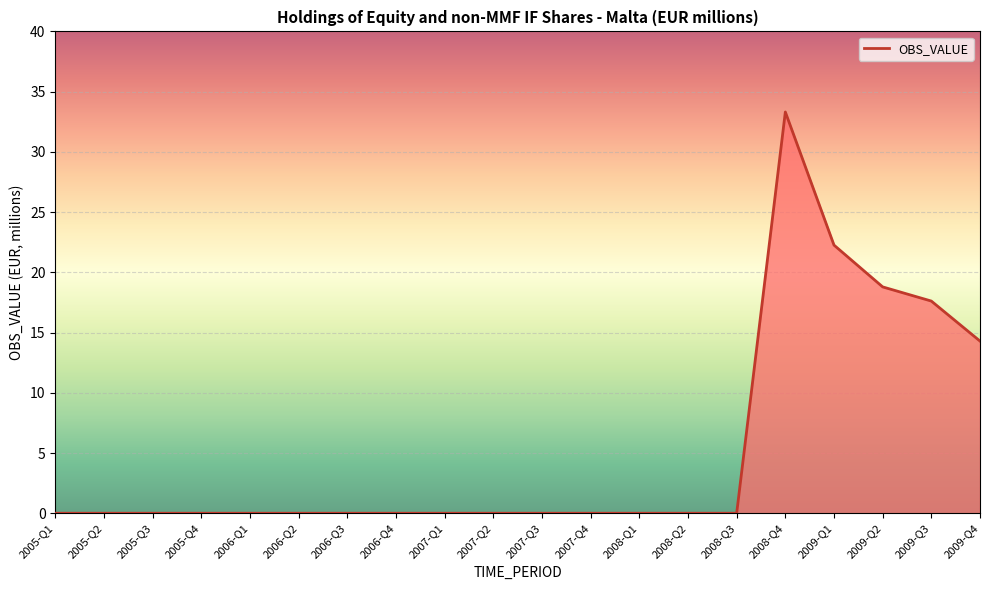

What is the difference between the second highest and second lowest values?

22.3